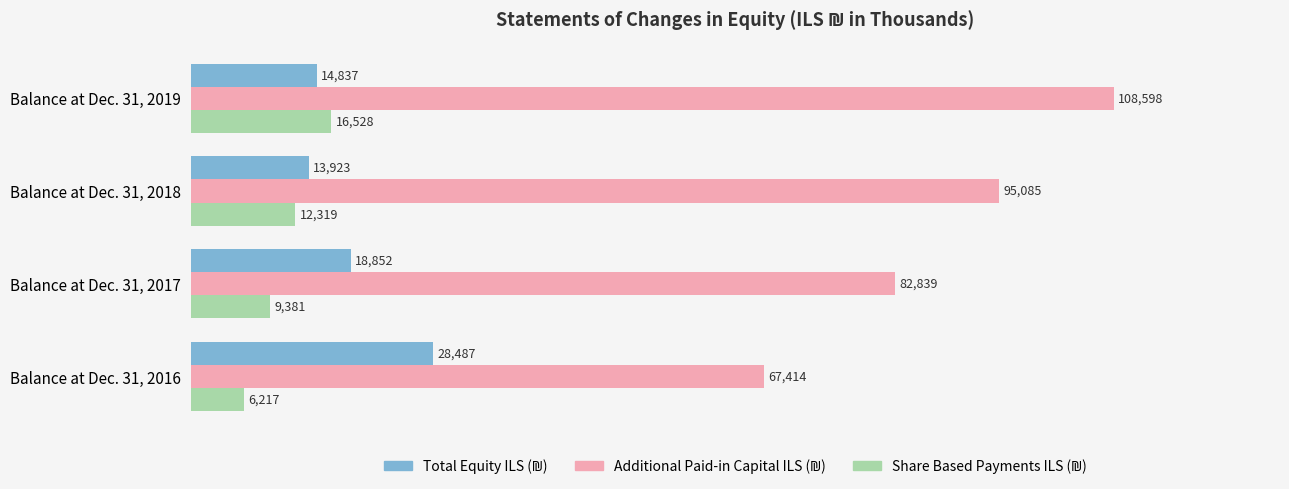

What is the difference between the highest and lowest values at Balance at Dec. 31, 2018?

82766